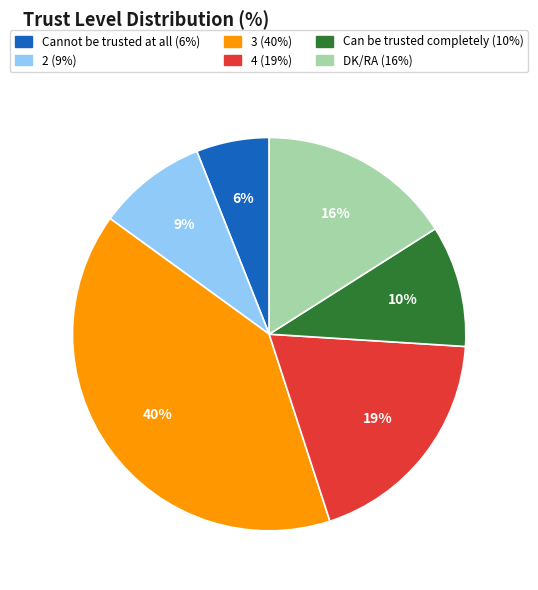

To the nearest percent, what portion does Cannot be trusted at all represent?

6%